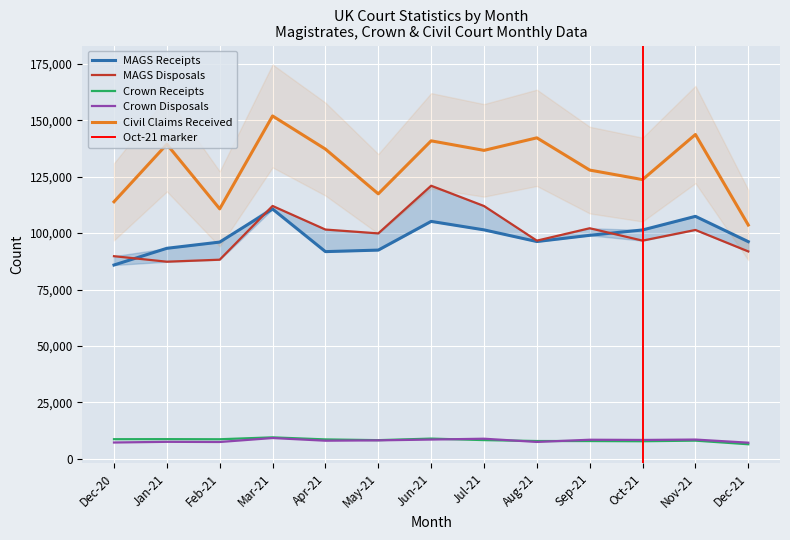

What is the difference between the maximum and minimum values in the CIVIL_CLAIMS_RECEIVED series?

48288